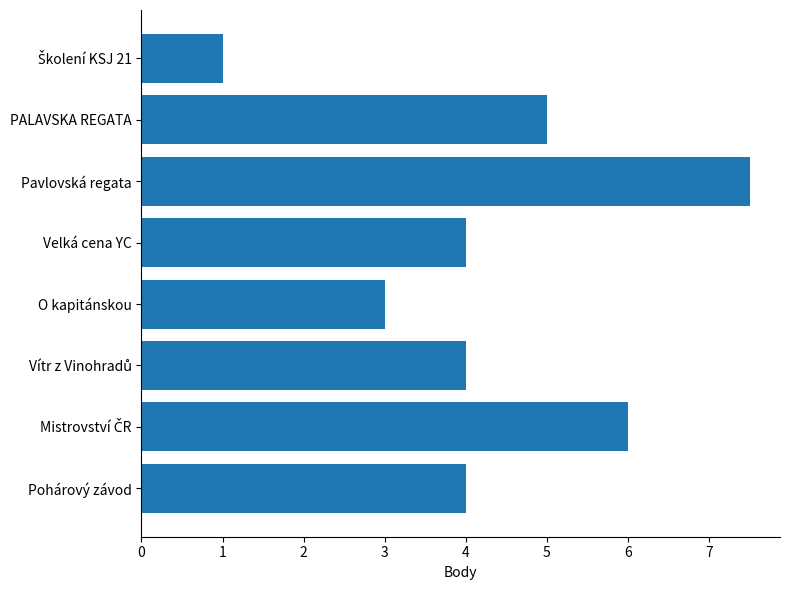

Is it true that the value at PALAVSKA REGATA is 5.0?

True